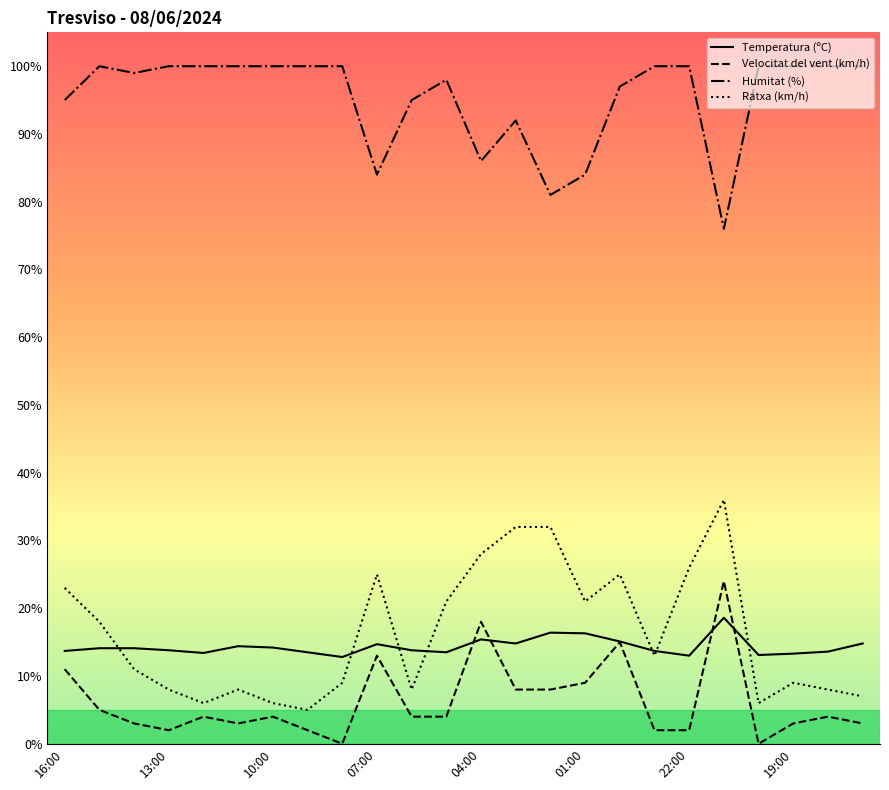

After their last crossing, which series has the higher values: Velocitat del vent (km/h) or Temperatura (ºC)?

Temperatura (ºC)